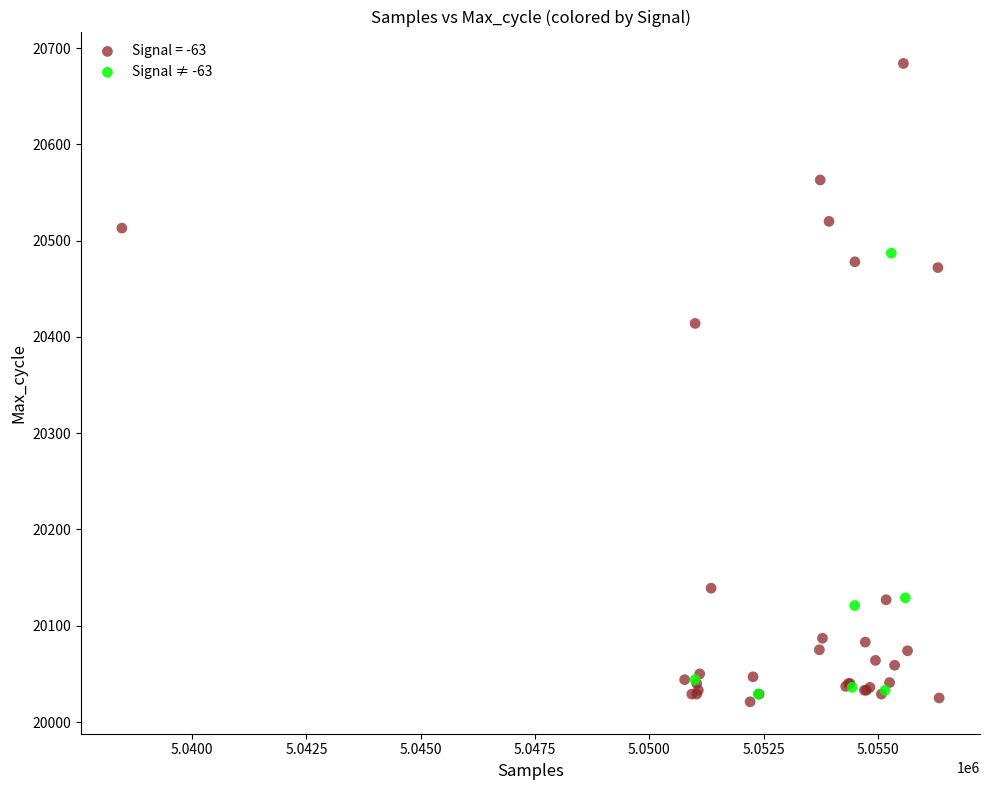

Which series has the largest Y range (max minus min)?

Signal = -63